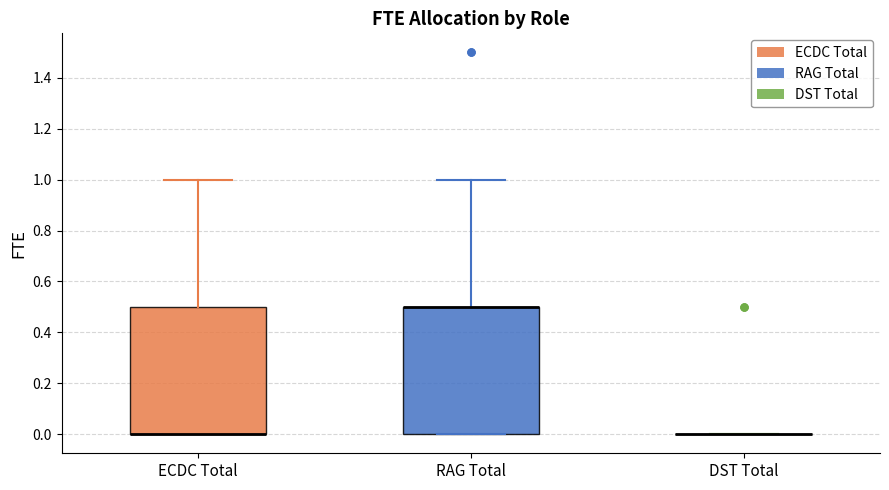

Reading left to right, transcribe this box plot: for each box, give where its median line is, the range the box spans, and where its two whiskers end, as read against the y-axis. The values are not printed on the chart, so give them approximately, as read against the axis.

ECDC Total: median 0.0 (drawn on the box's lower edge), box 0.0 to 0.5, whiskers 0.0 to 1.0
RAG Total: median 0.5 (drawn on the box's upper edge), box 0.0 to 0.5, whiskers 0.0 to 1.0
DST Total: box collapsed to a line at 0.0, whiskers 0.0 to 0.0